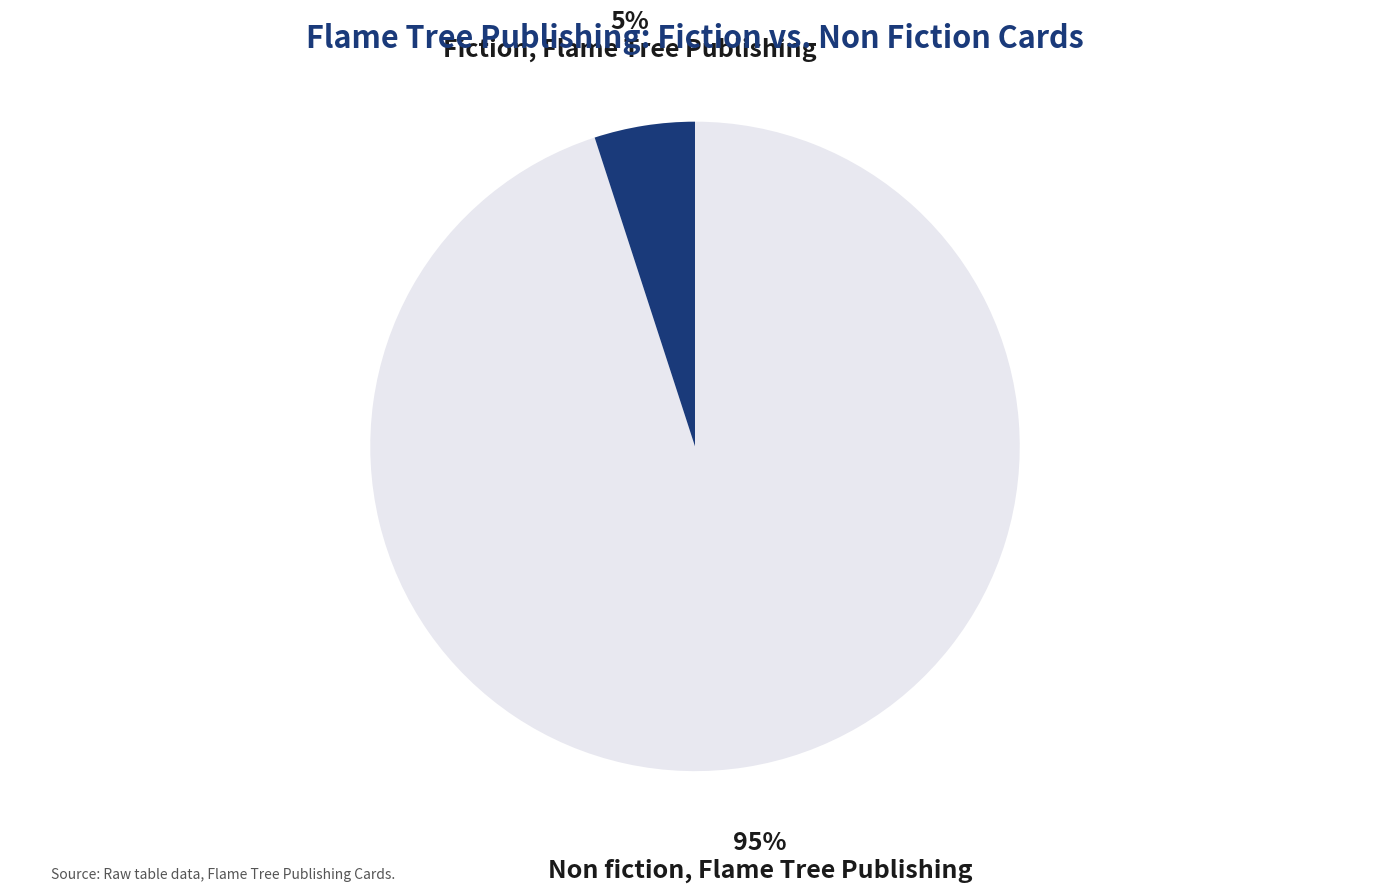

To the nearest percent, what portion does Fiction, Flame Tree Publishing represent?

5%